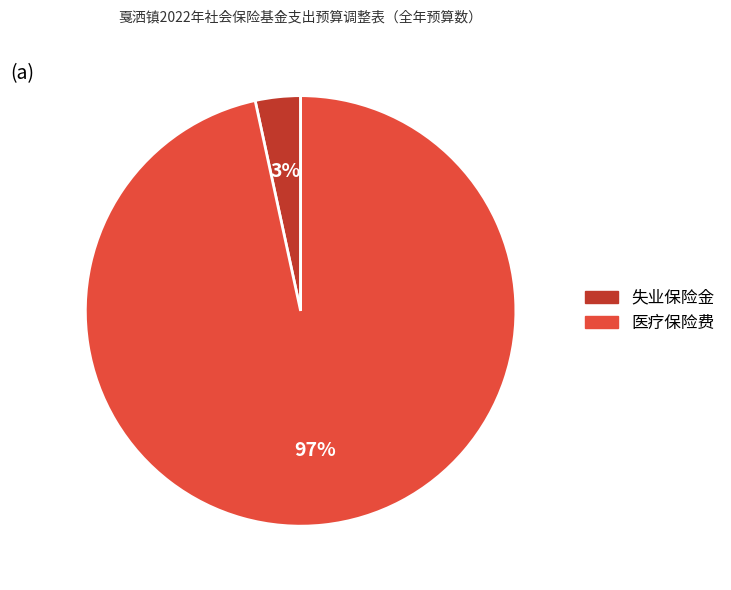

To the nearest percent, what is the average slice percentage?

50%